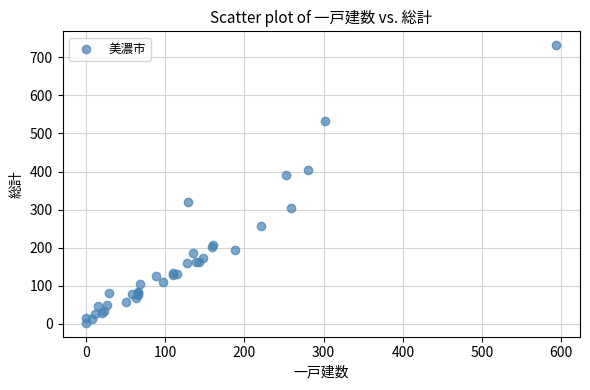

What Y value in the scatter plot is closest to 367?

392